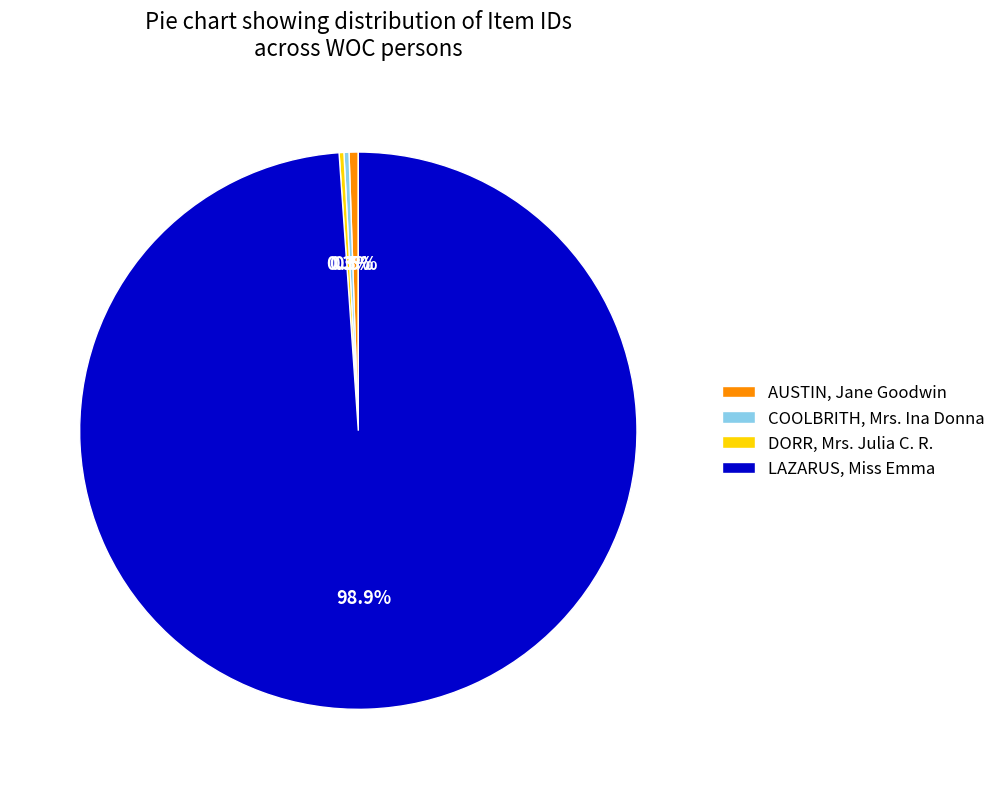

To the nearest percent, what is the average slice percentage?

25%